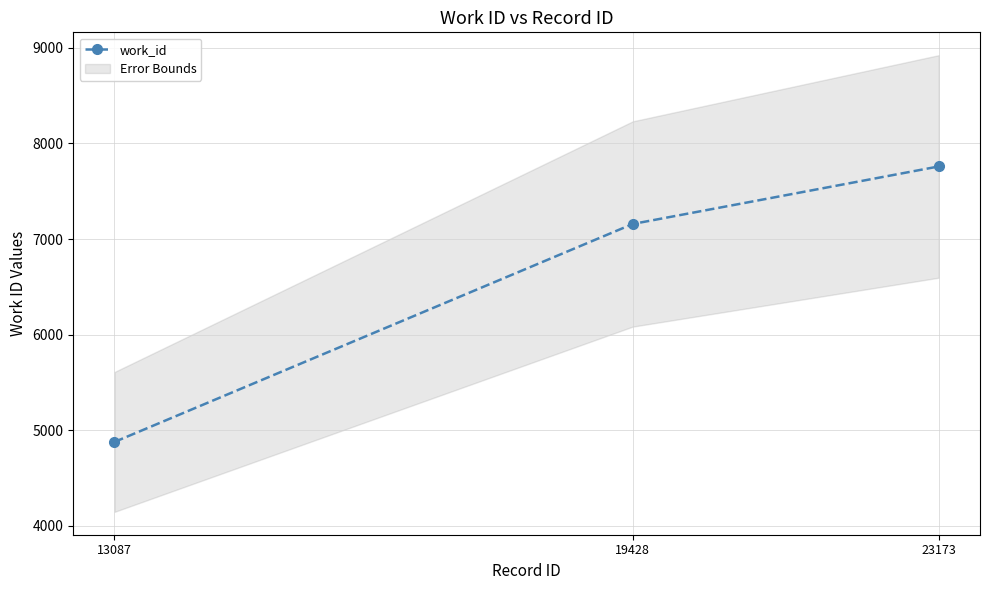

True or false: the data shows 7158 at 19428.

True